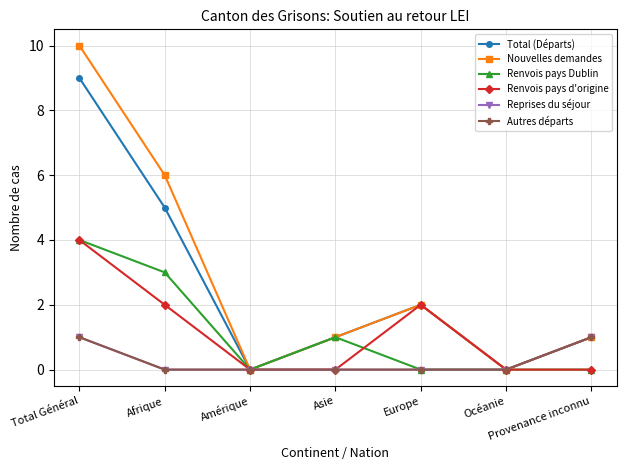

What is the sum of the Nouvelles demandes values at Afrique and Amérique?

6